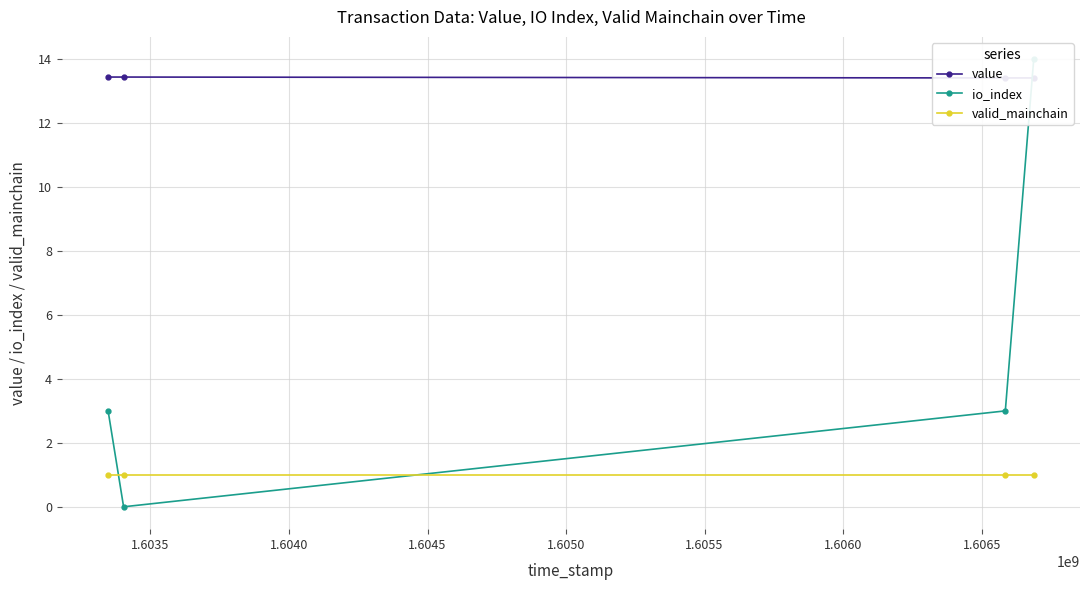

The value of value at 1.6045 is 13.4. True or false?

True